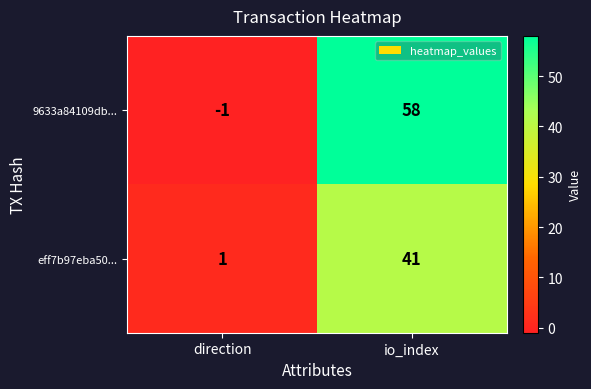

What is the spread (max minus min) of values at io_index?

17